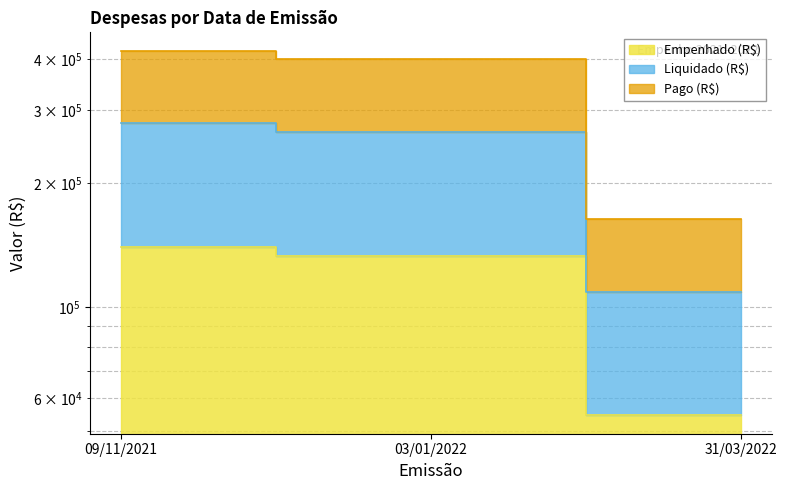

The Liquidado (R$) series shows 113531.1 at 03/01/2022. True or false?

False